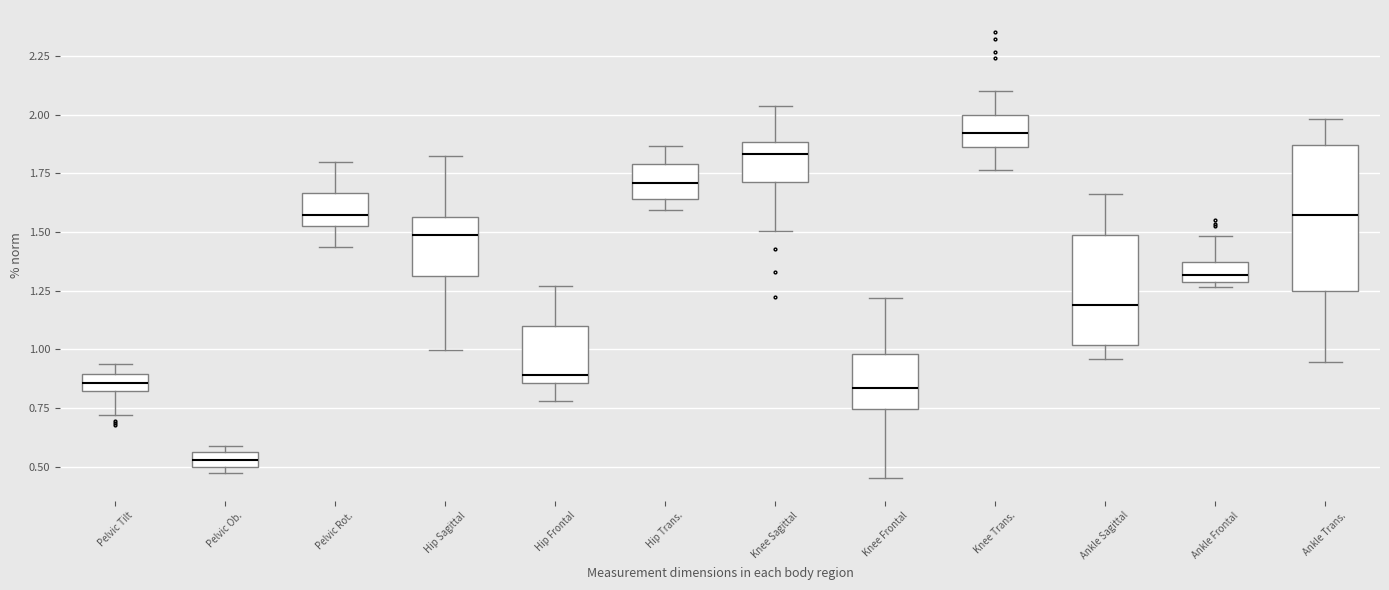

Which box is the tallest, from its lower edge to its upper edge?

Ankle Trans.